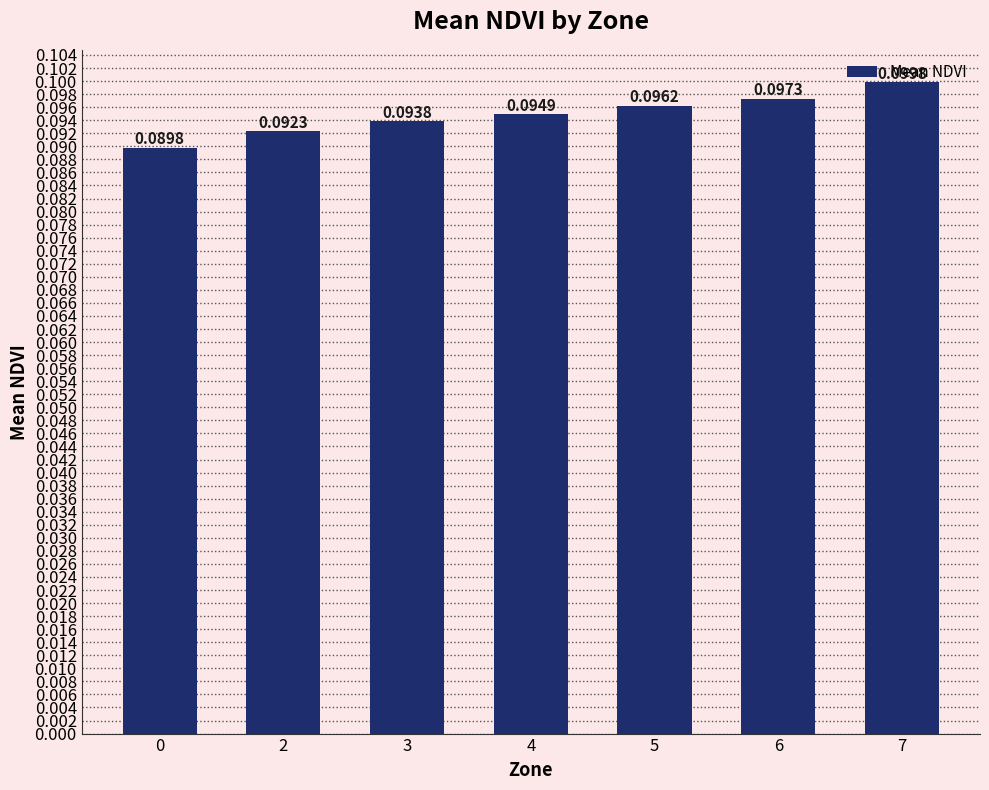

List the labels in order of value, largest first.

7, 6, 5, 4, 3, 2, 0